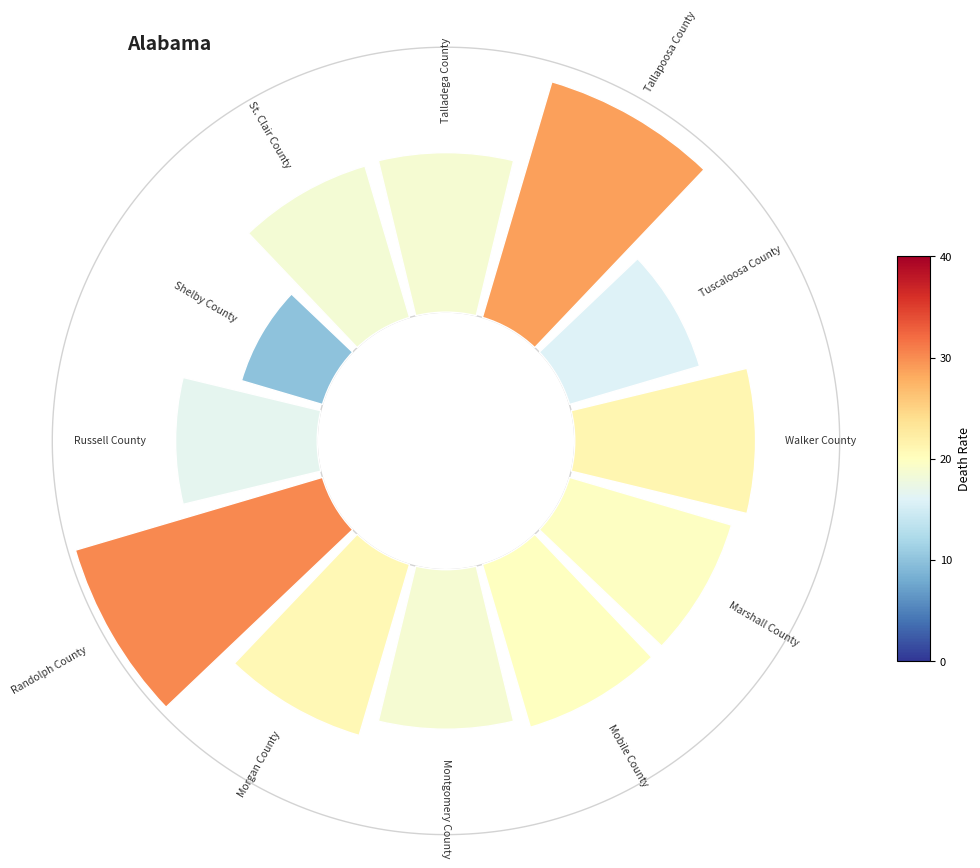

True or false: 8 accounts for 20% of the total.

False